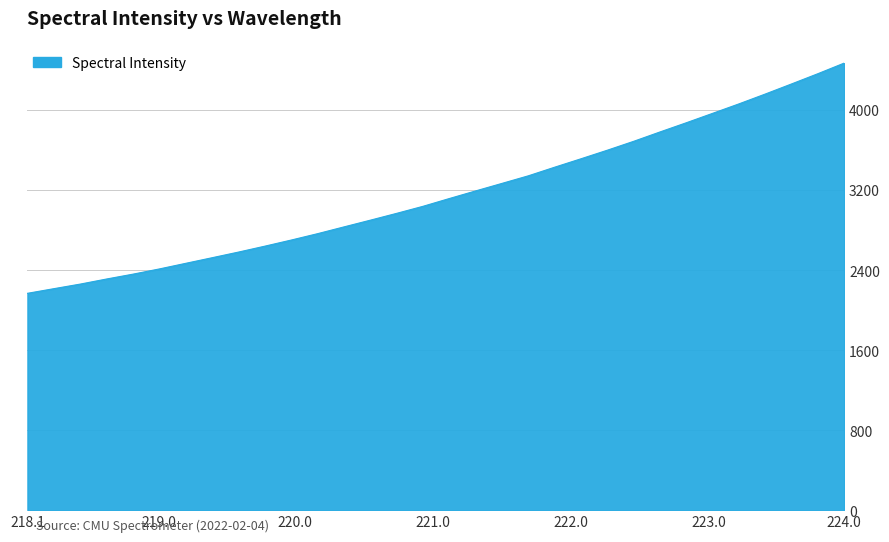

What is the difference between the maximum and minimum values?

2301.0